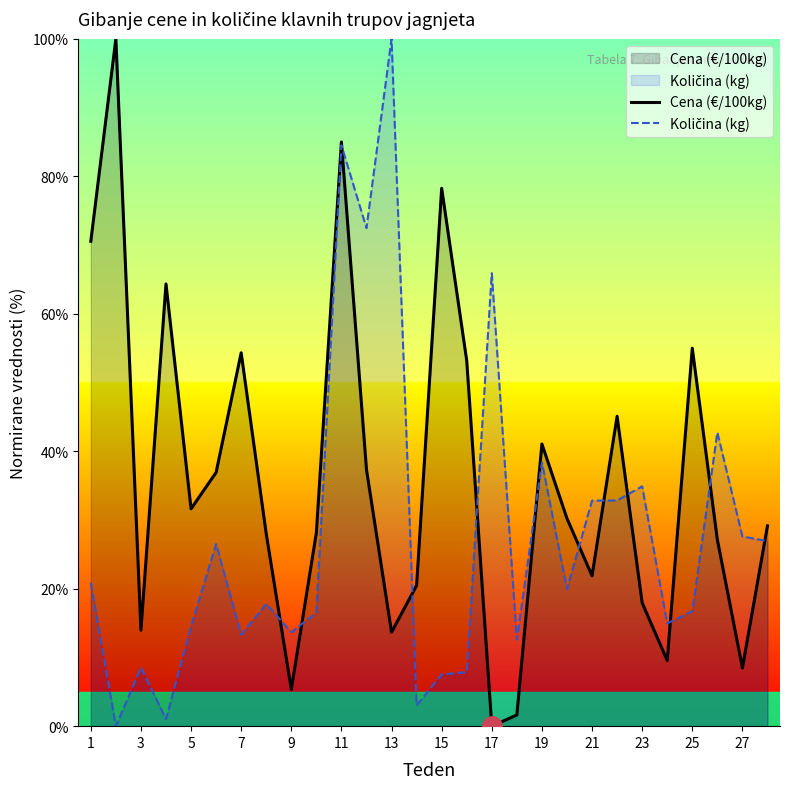

Which series changed the most between 15 and 17?

Cena (€/100kg)